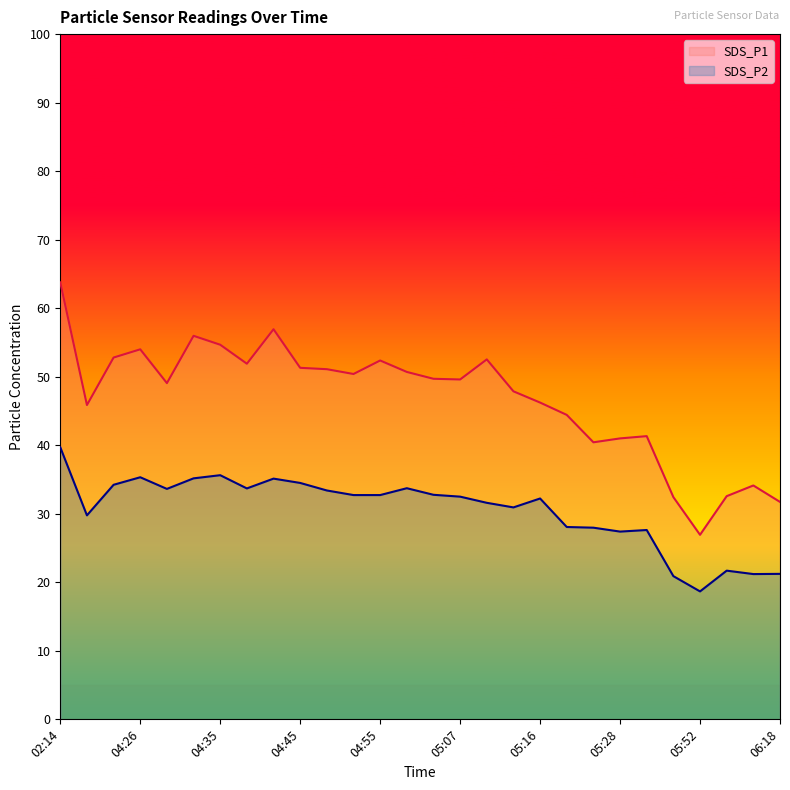

The value of SDS_P2 at 04:32 is 23.0. True or false?

False